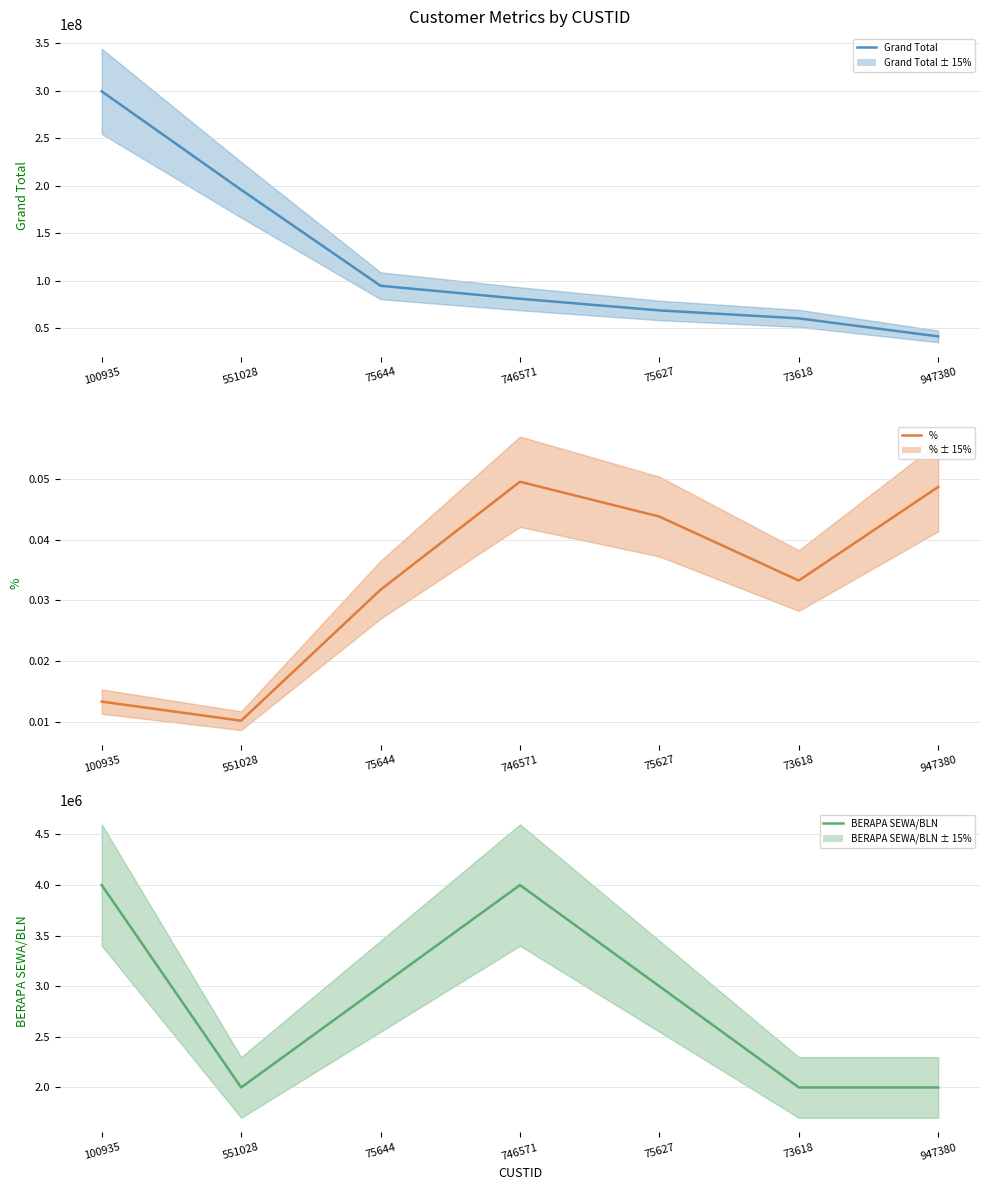

Does the chart display data point markers on the line(s)?

No